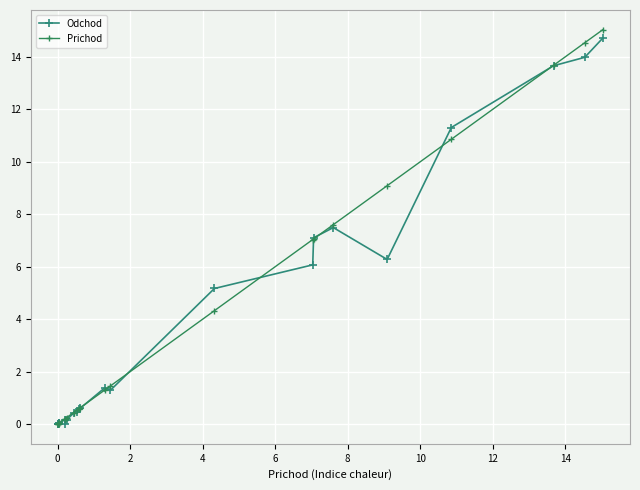

The Odchod series shows 7.4 at 15. True or false?

False